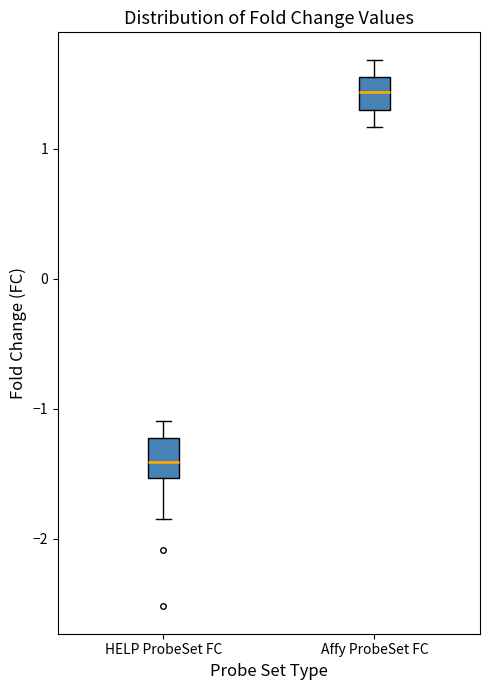

Reading left to right, transcribe this box plot: for each box, give where its median line is, the range the box spans, and where its two whiskers end, as read against the y-axis. The values are not printed on the chart, so give them approximately, as read against the axis.

HELP ProbeSet FC: median -1.4, box -1.5 to -1.2, whiskers -1.8 to -1.1
Affy ProbeSet FC: median 1.4, box 1.3 to 1.6, whiskers 1.2 to 1.7